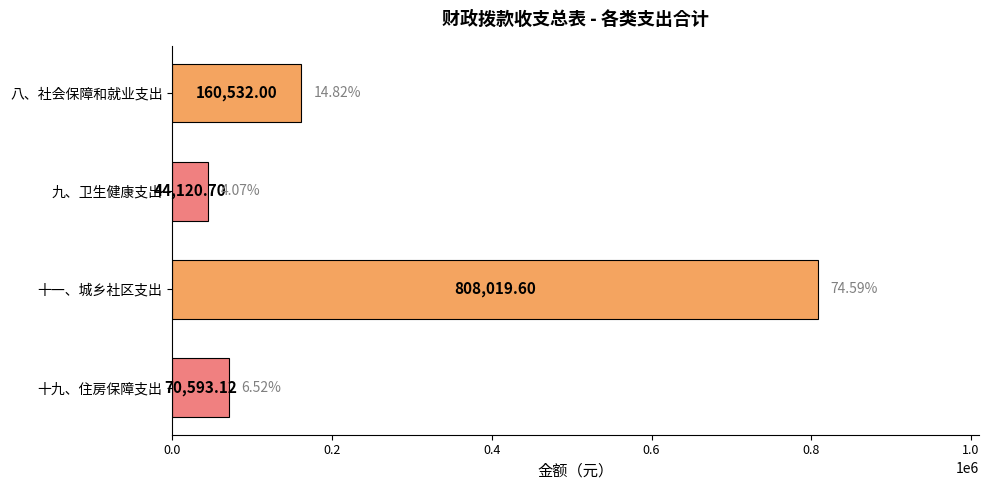

What is the sum of the values at 十一、城乡社区支出 and 十九、住房保障支出?

878612.7